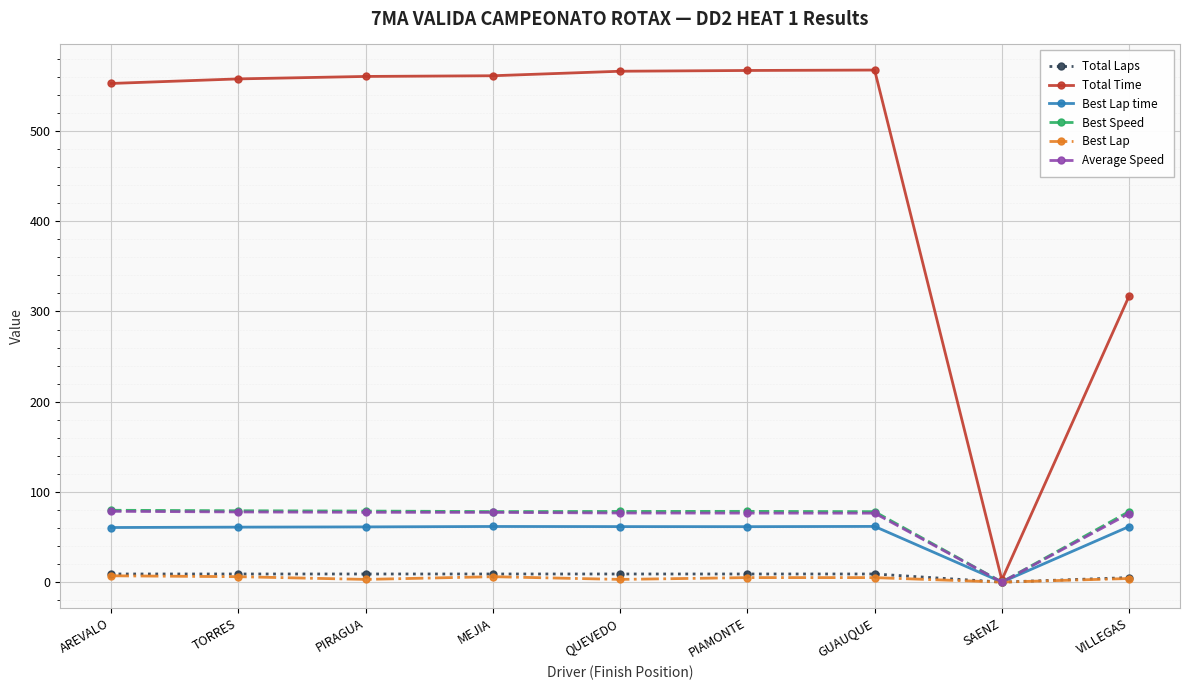

How many series are shown in this chart?

6